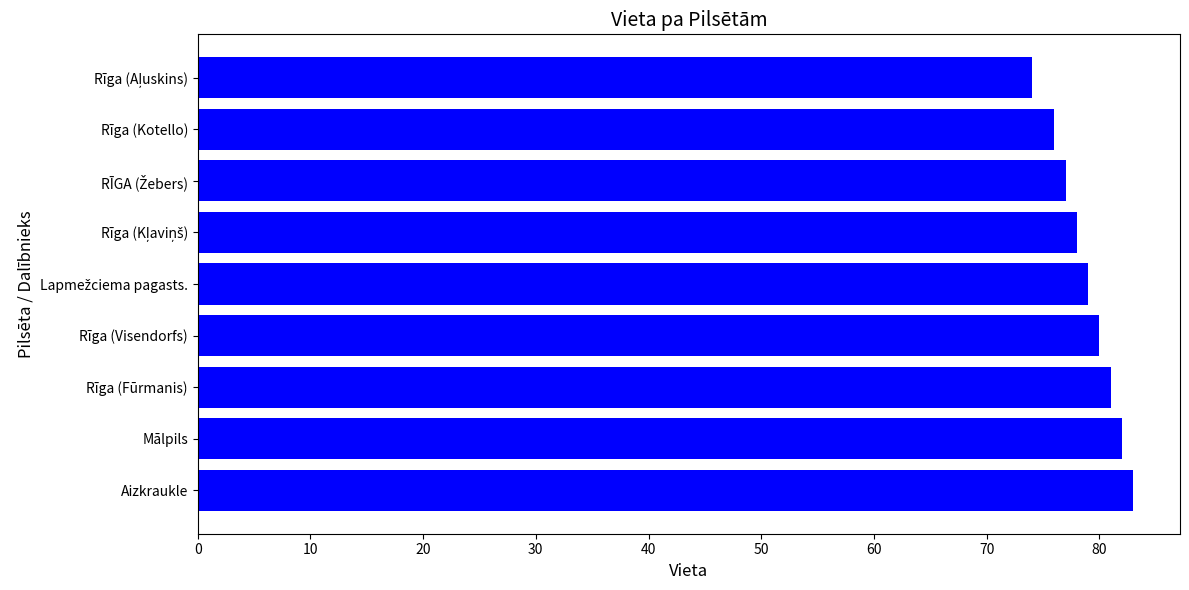

What is the difference between the maximum and second lowest values?

7